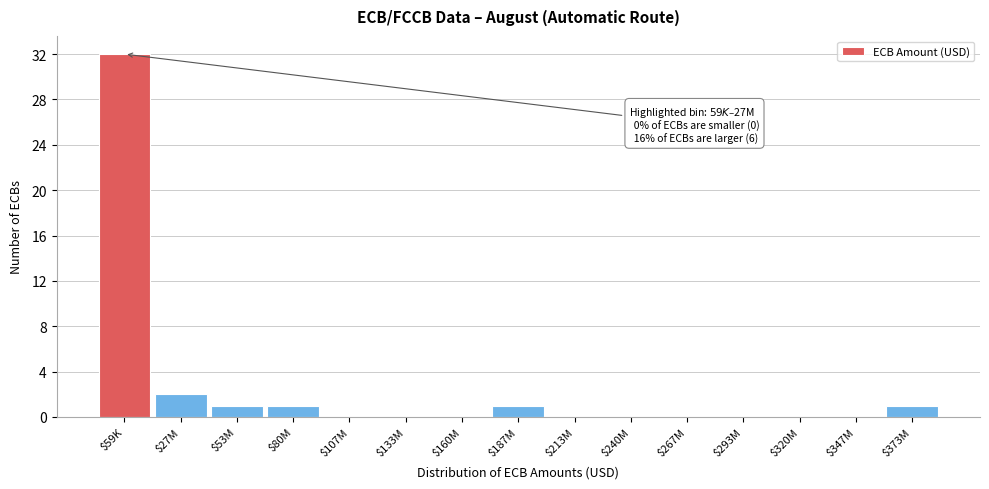

The value at $213M is 18. True or false?

False